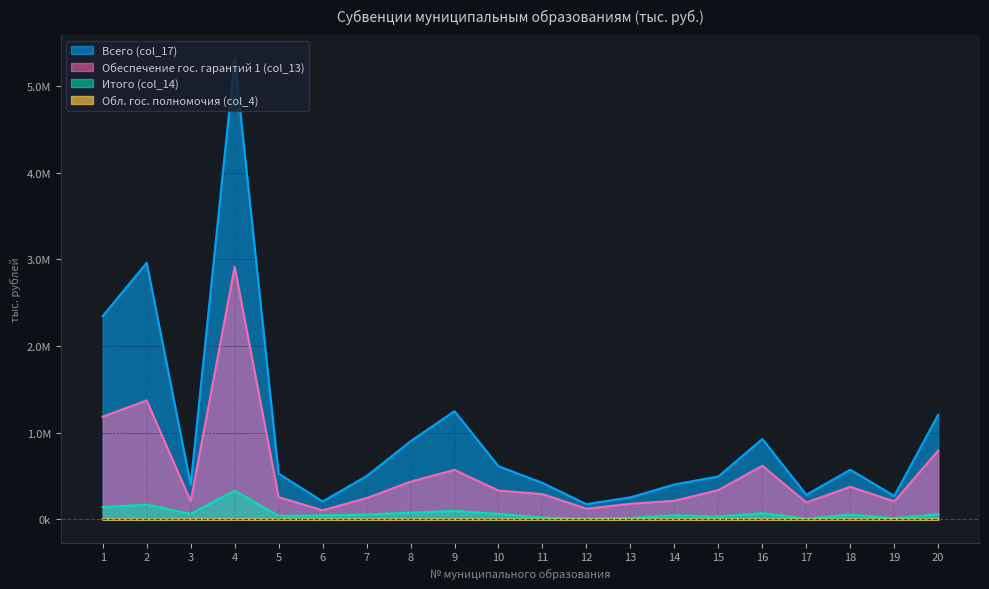

Is the value of col_14 at 11 greater than the value of col_17 at 18?

No